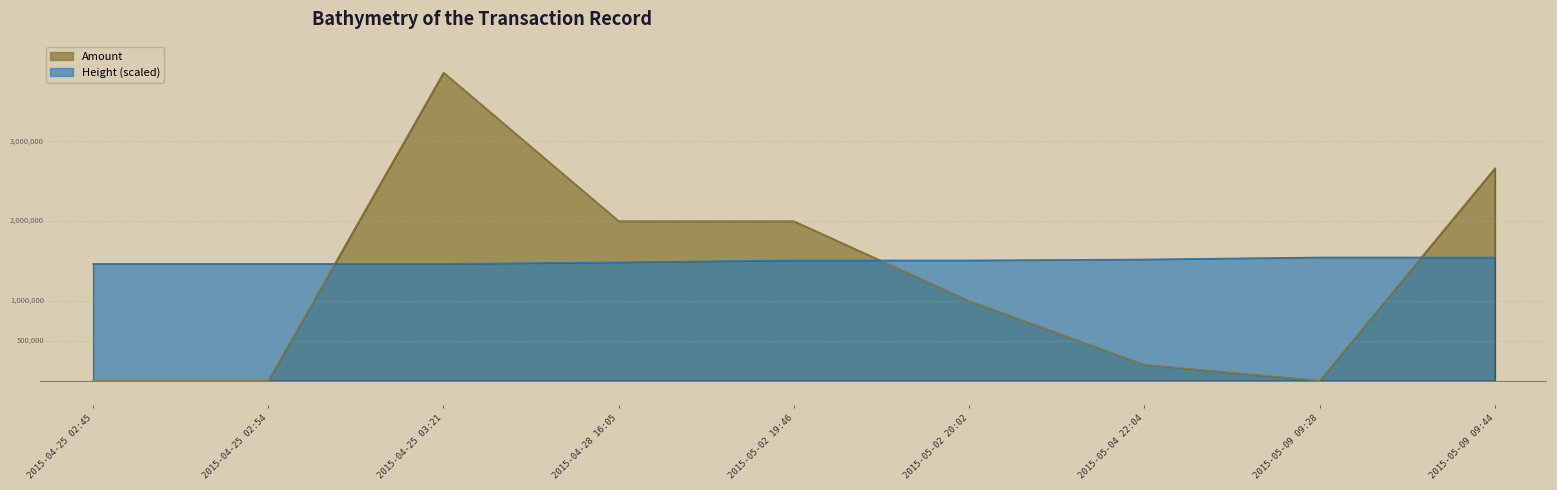

What is the label of the 8th point from the left?

2015-05-09 09:28